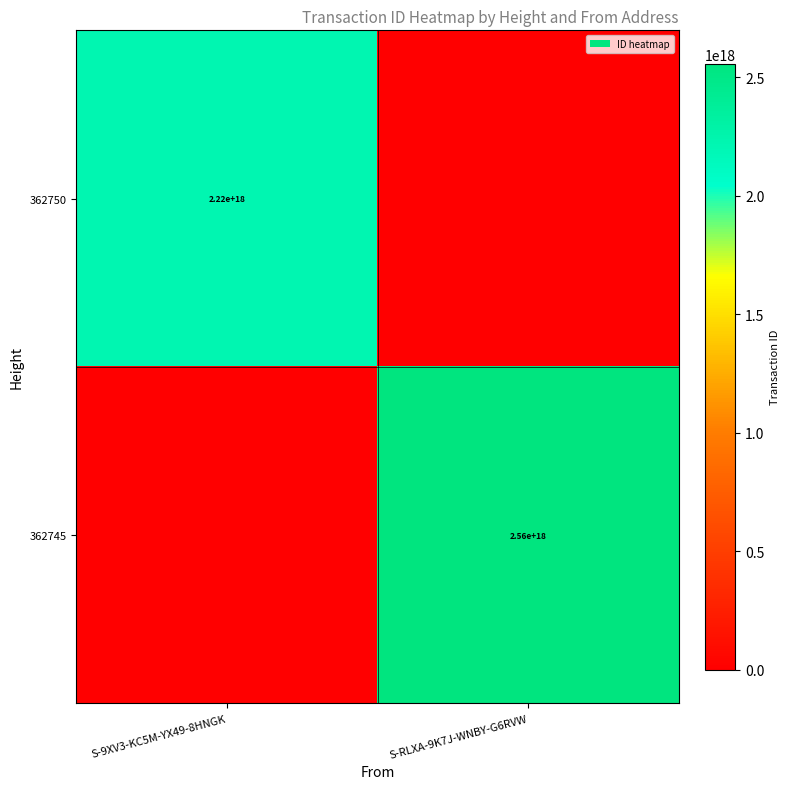

Is the value of 362750 at S-9XV3-KC5M-YX49-8HNGK greater than the value of 362745 at S-RLXA-9K7J-WNBY-G6RVW?

No